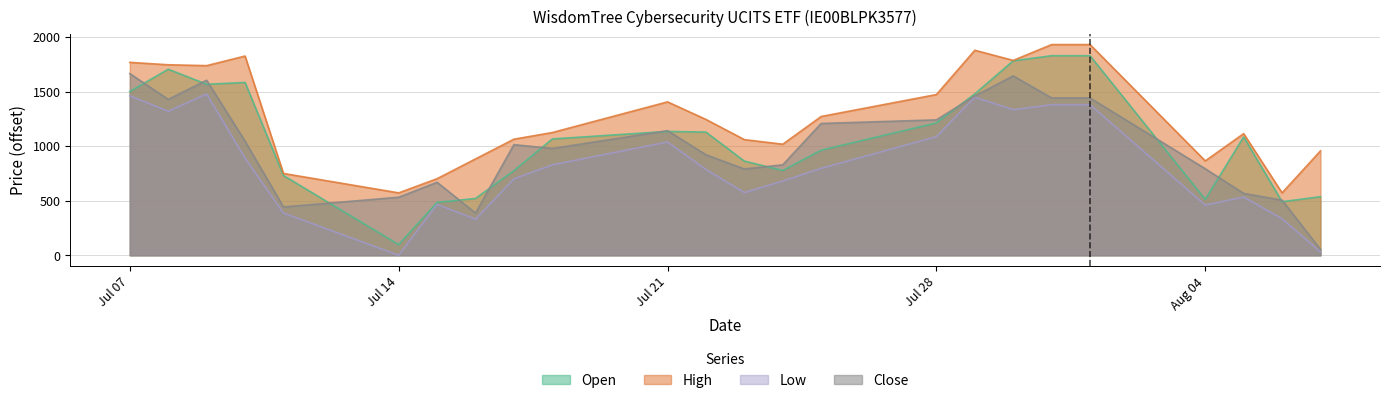

True or false: Close has more than 0 points higher than both neighbors.

True